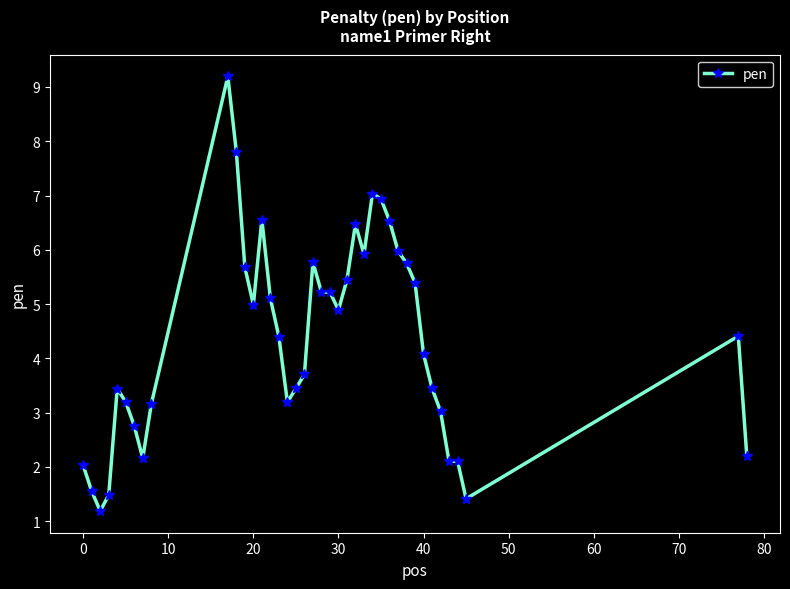

What is the difference between the second highest and second lowest values?

6.4